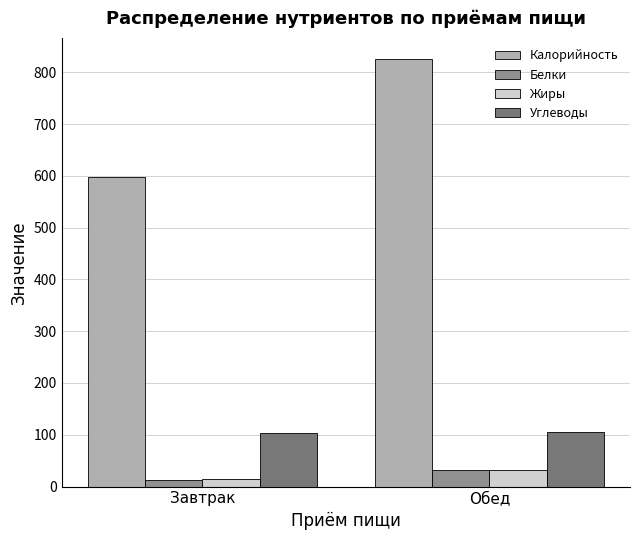

How many categories are shown in the chart?

2